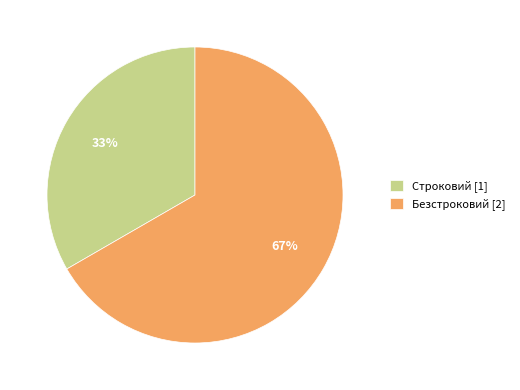

What is the largest slice in the pie chart?

Безстроковий